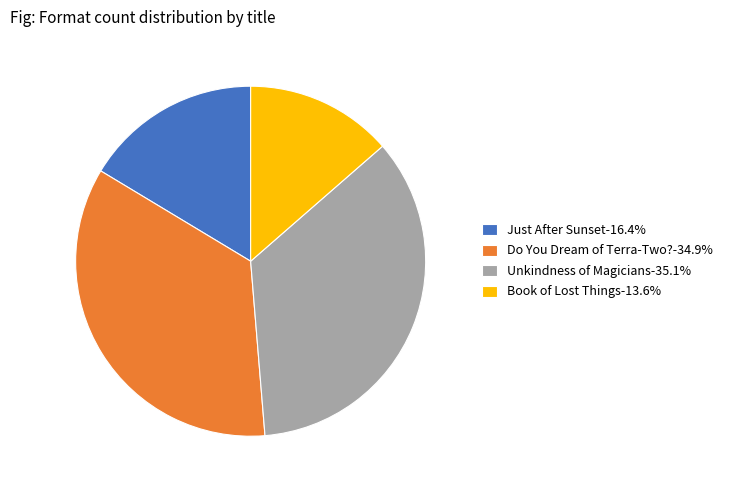

What is the ratio of the value at Book of Lost Things-13.6% to the value at Just After Sunset-16.4%?

0.8